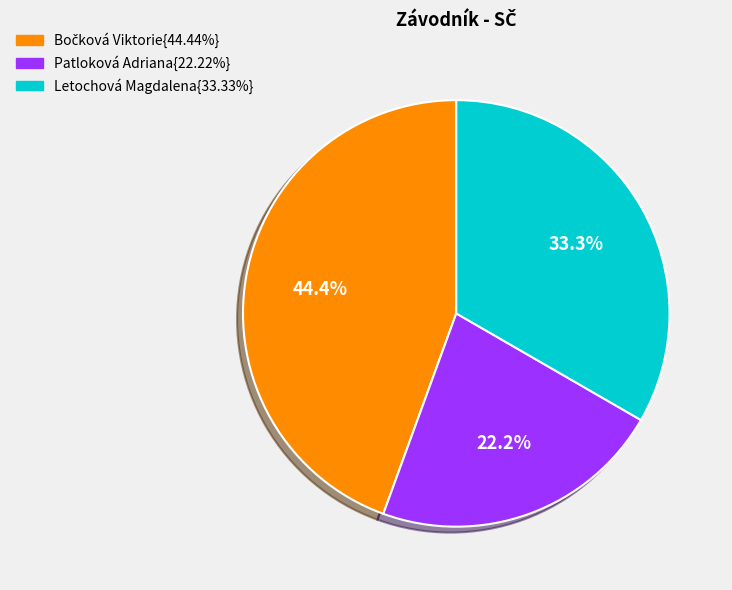

Is there a majority slice in this chart?

No